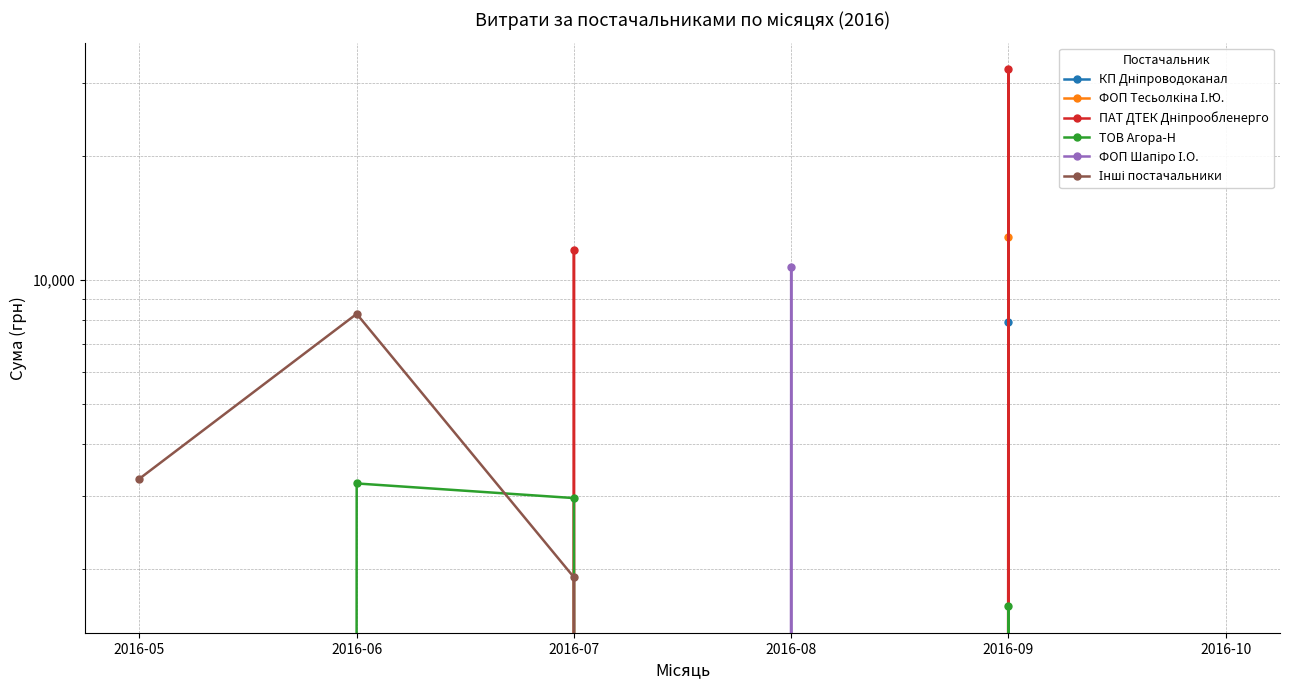

True or false: КП Дніпроводоканал and ФОП Тесьолкіна І.Ю. cross at least once.

False